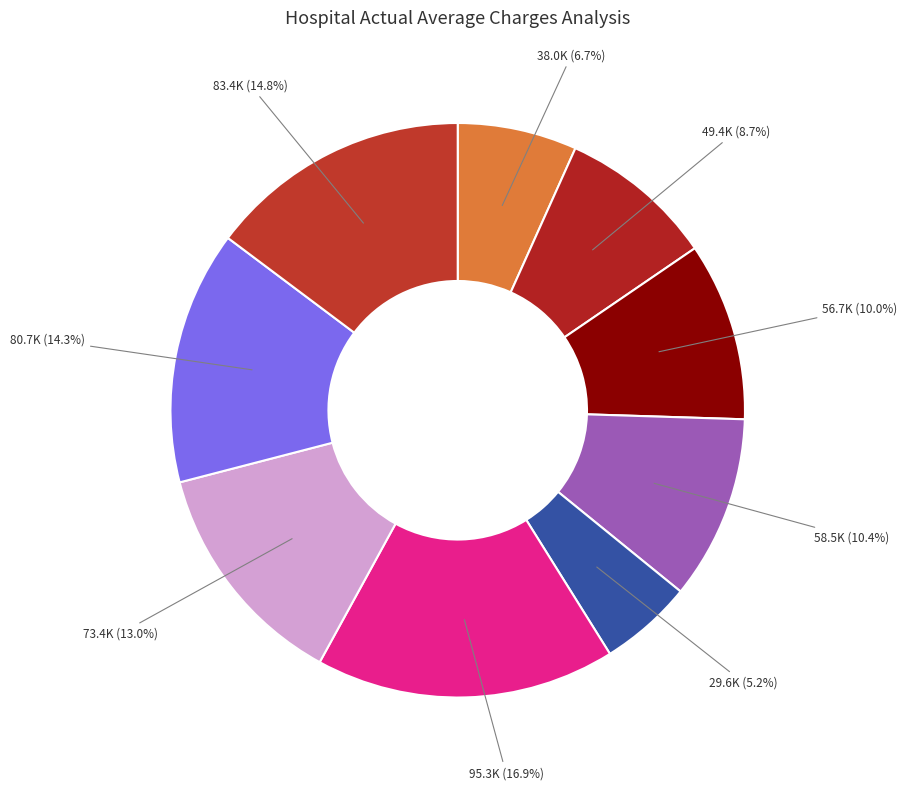

Rank the categories by value from highest to lowest.

Crozer-Chester, Geisinger Wyoming Valley, Geisinger Community, Geisinger Danville, Bryn Mawr, Allegheny General, Albert Einstein, Abington Memorial, Conemaugh Memorial